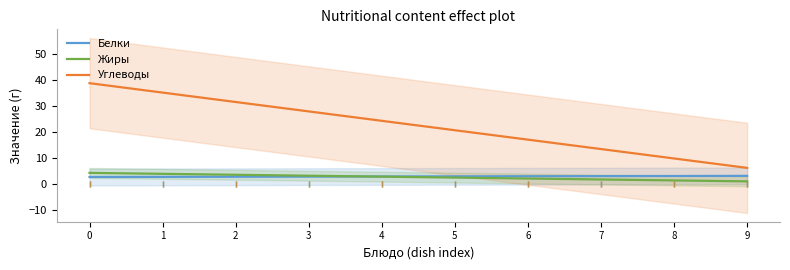

Which series ends up on top after the final intersection of Белки and Жиры?

Белки